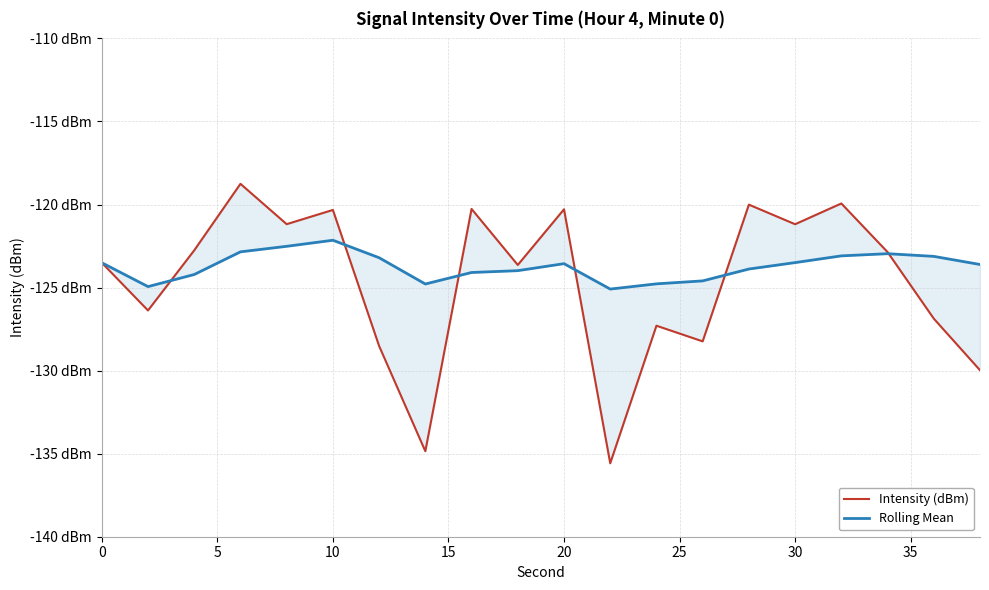

List the series in order of their overall mean, highest first.

Rolling Mean, Intensity (dBm)